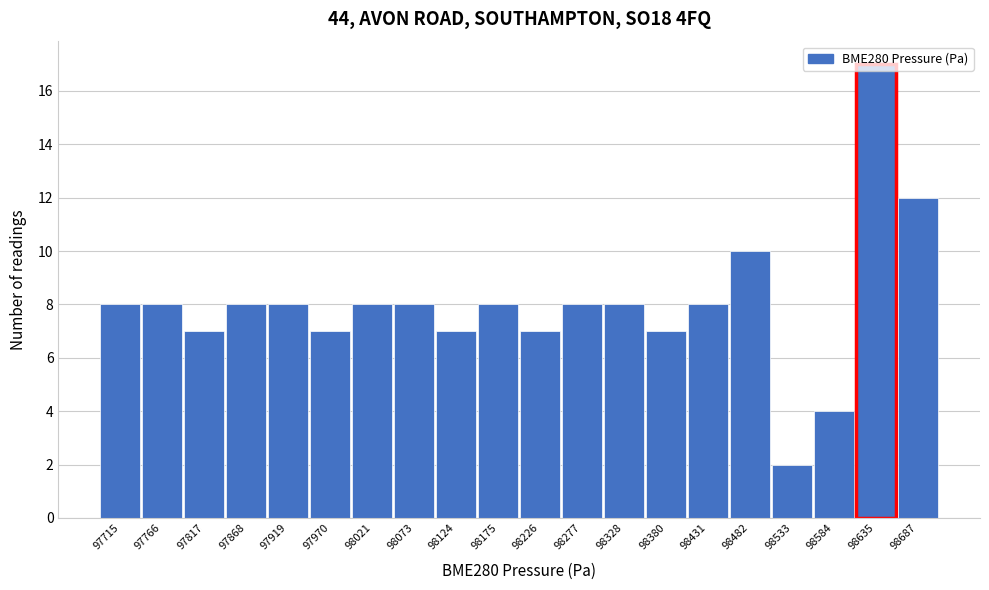

The chart shows a value of 8 at 97766. True or false?

True